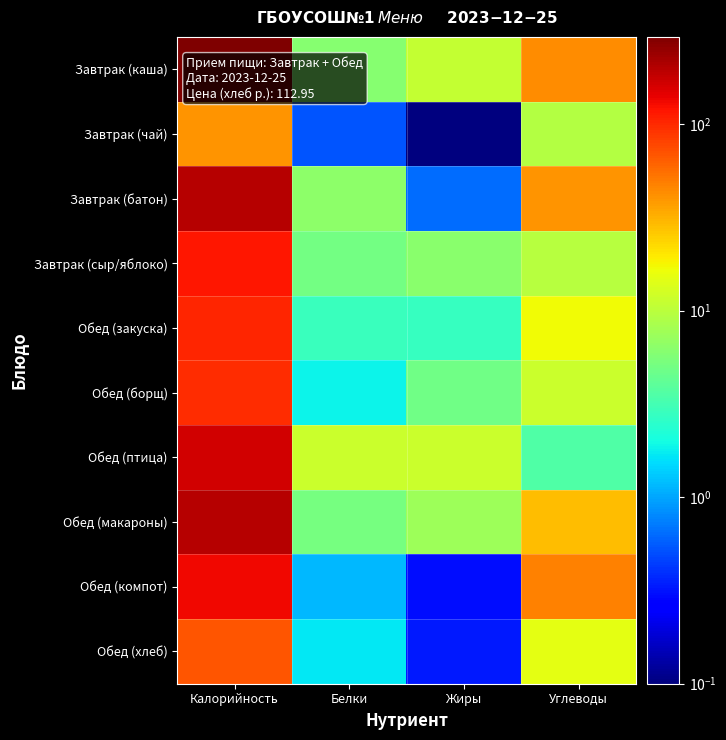

Between Калорийность and Жиры, which series saw the biggest shift?

Завтрак (каша)